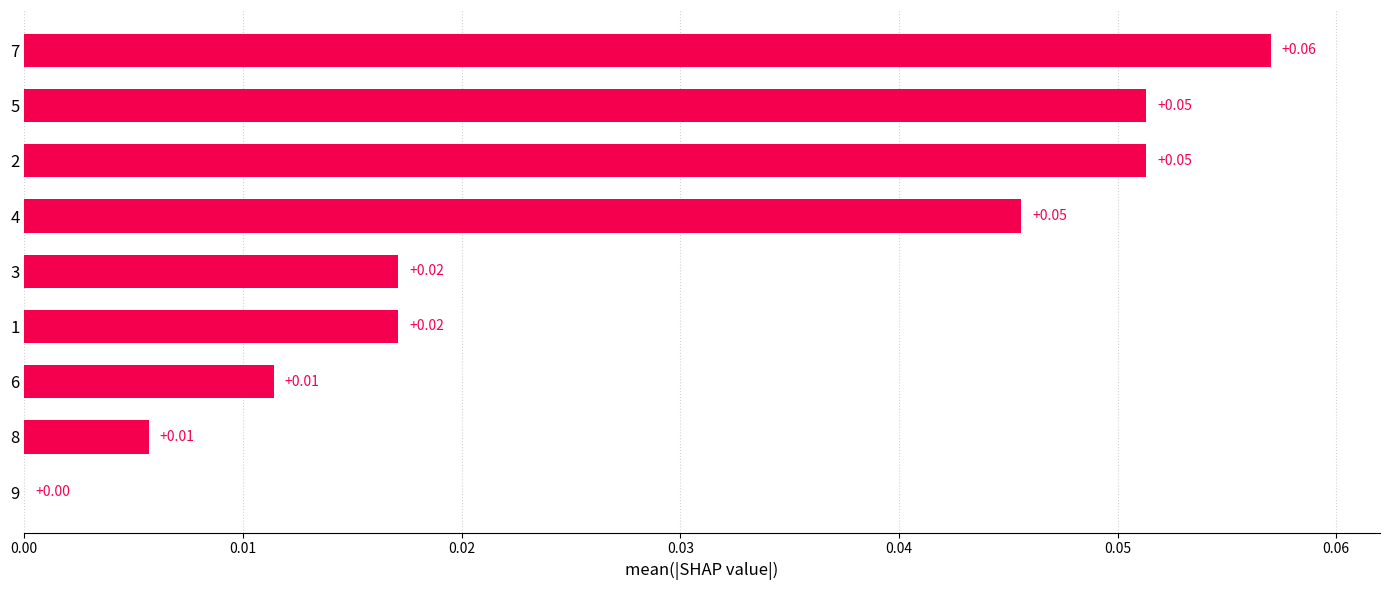

Where is the data nearest to the value 0?

9